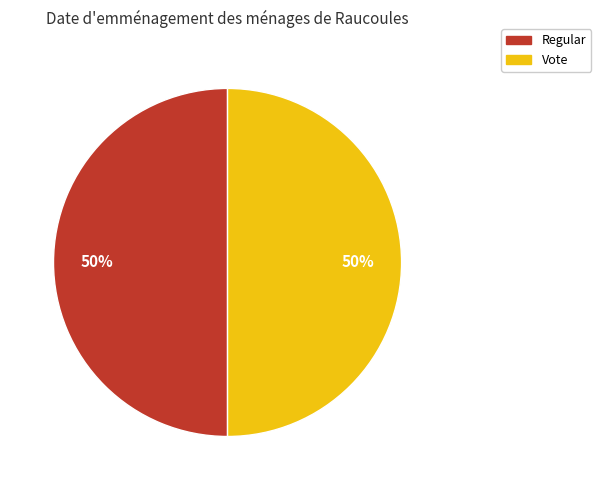

To the nearest percent, what portion does Regular represent?

50%